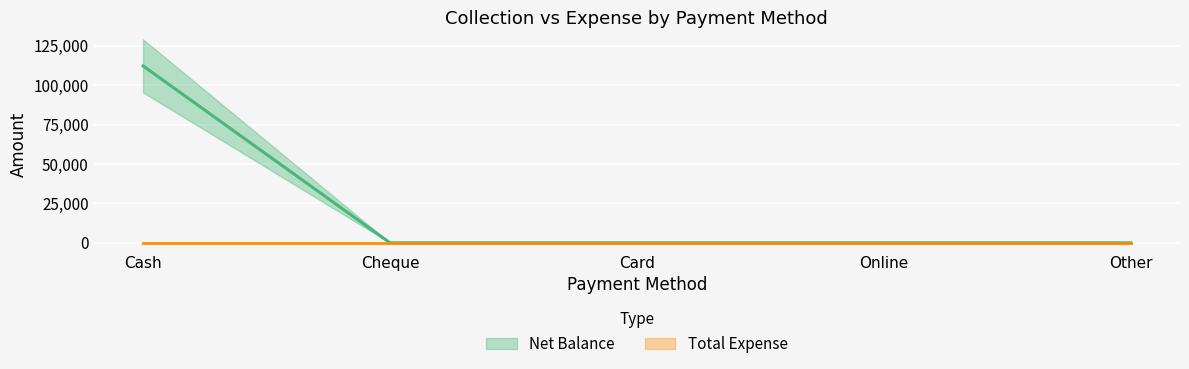

What position from the left is Other?

5